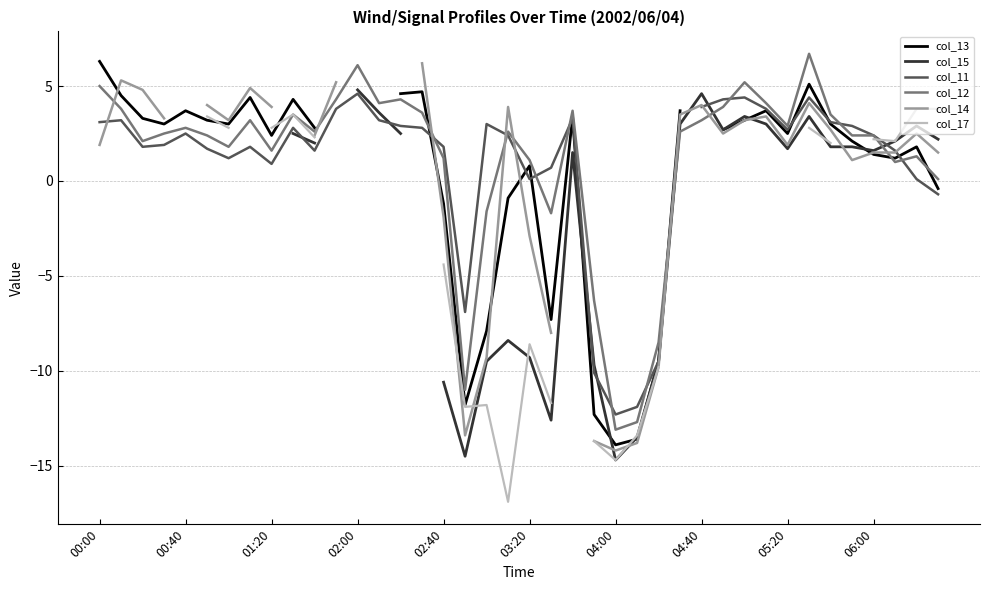

How many interior local peaks does the col_15 series have?

6